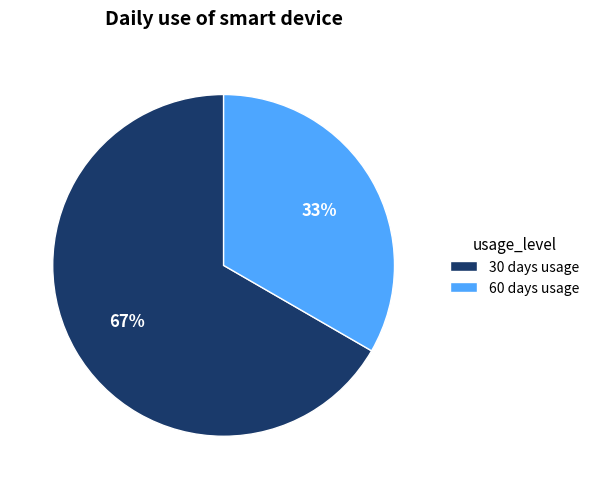

How many slices are in this pie chart?

2